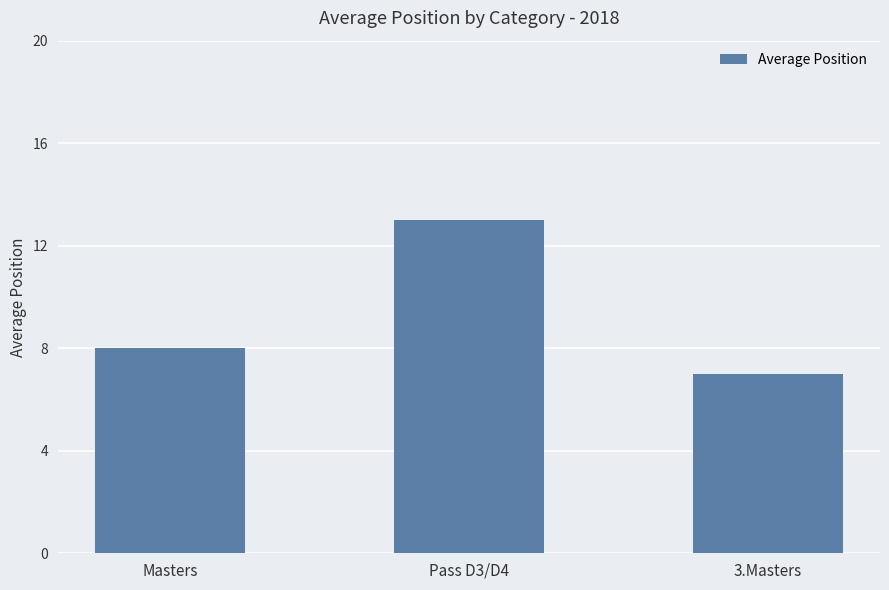

Rank the categories by value from highest to lowest.

Pass D3/D4, Masters, 3.Masters